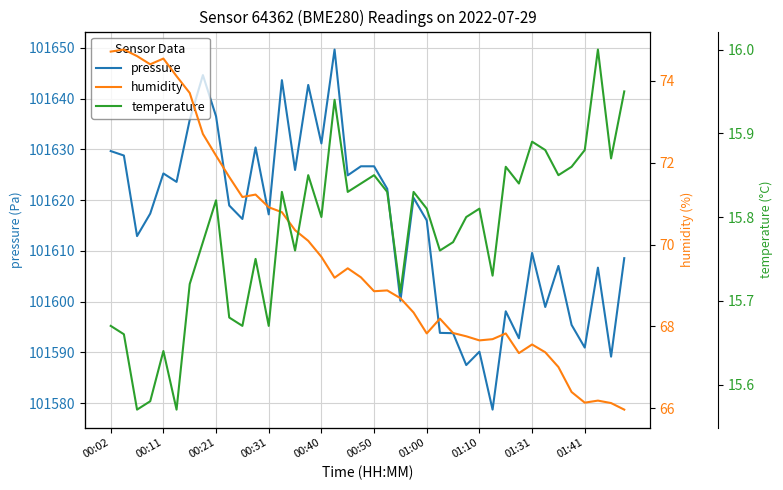

What is the difference between the second highest and minimum values in the pressure series?

65.9